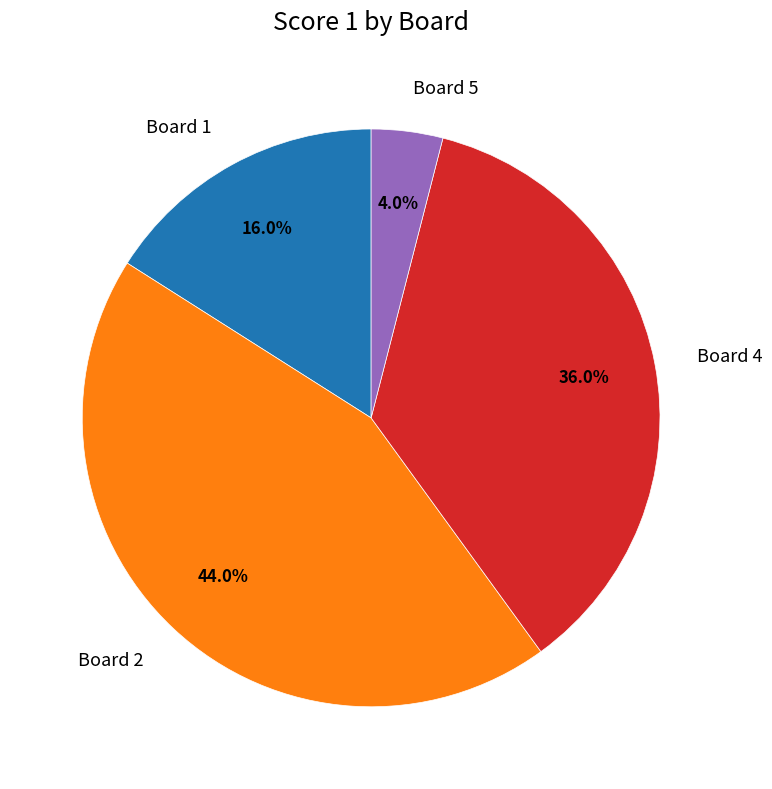

To the nearest percent, what percentage of the pie is Board 2?

44%